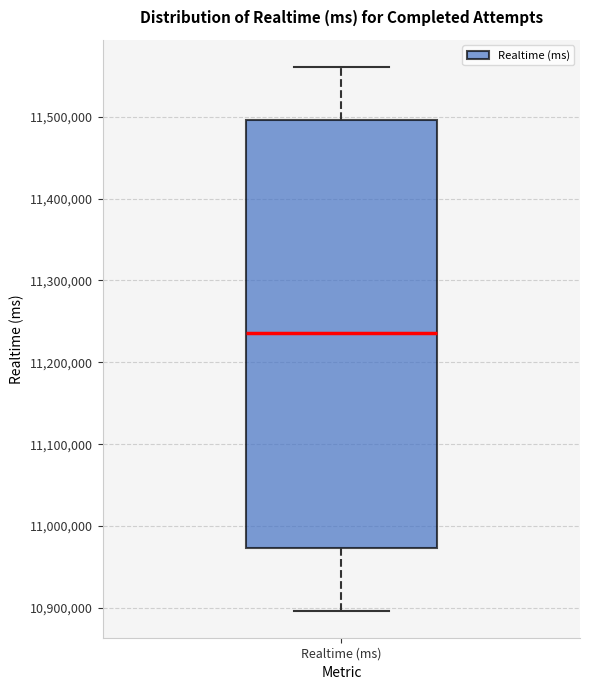

Transcribe this box plot: give where the median line is, the range the box spans, and where the two whiskers end, as read against the y-axis. The values are not printed on the chart, so give them approximately, as read against the axis.

median 11240000, box 10970000 to 11500000, whiskers 10900000 to 11560000